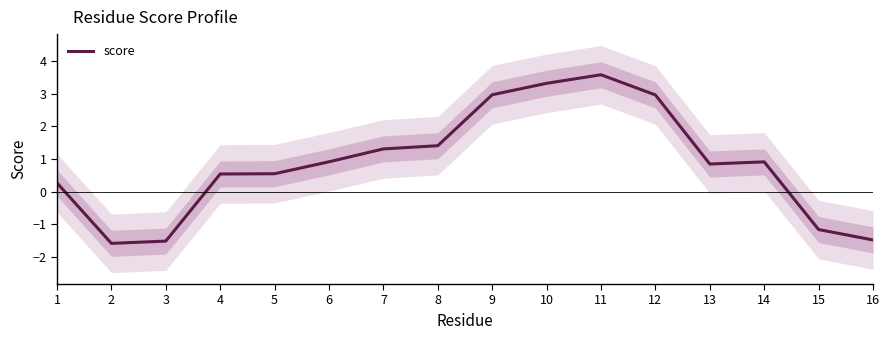

Which category has the highest value in the score series?

11